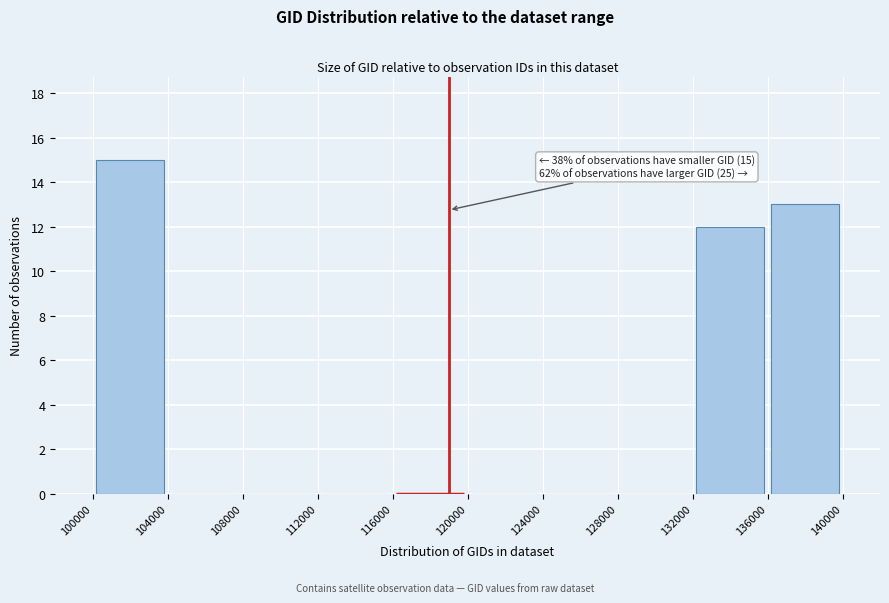

Which range on the x-axis has the tallest bar?

100000 to 104000